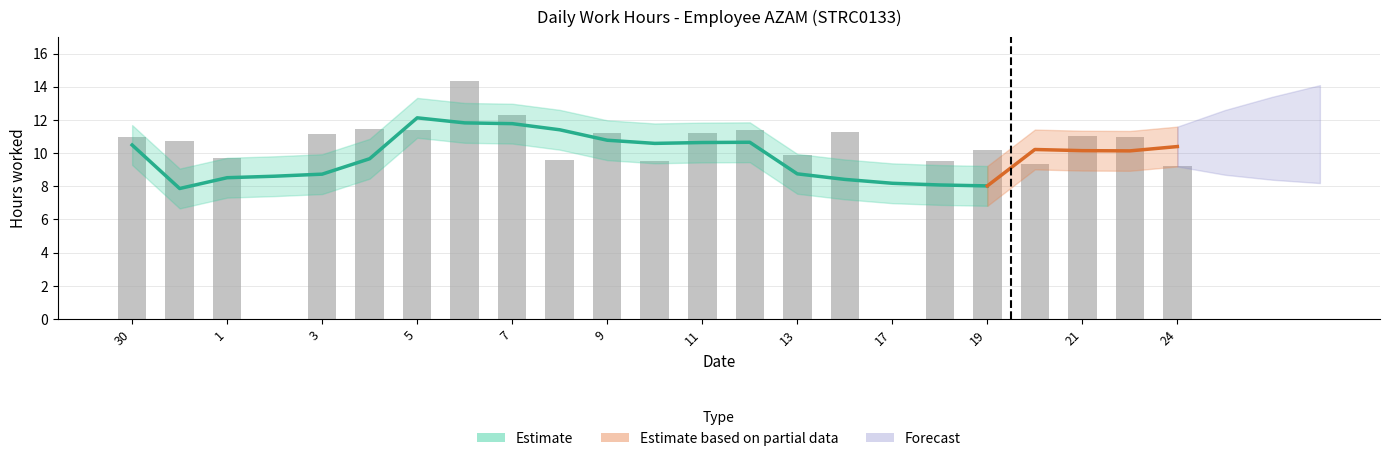

What is the difference between the values at 3 and 30?

0.1